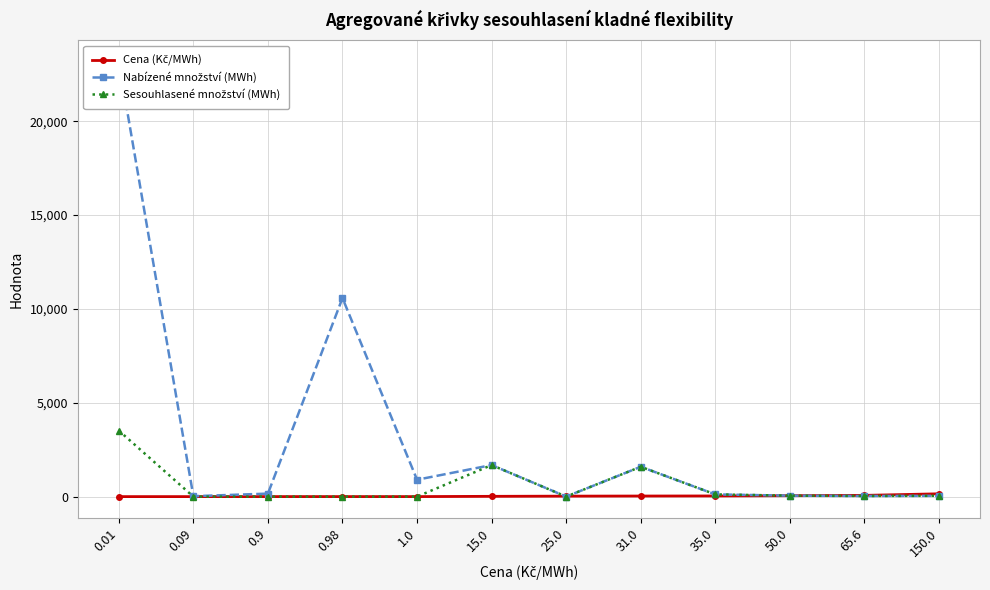

In Nabízené množství (MWh), how many points are higher than both neighbors (excluding endpoints)?

3